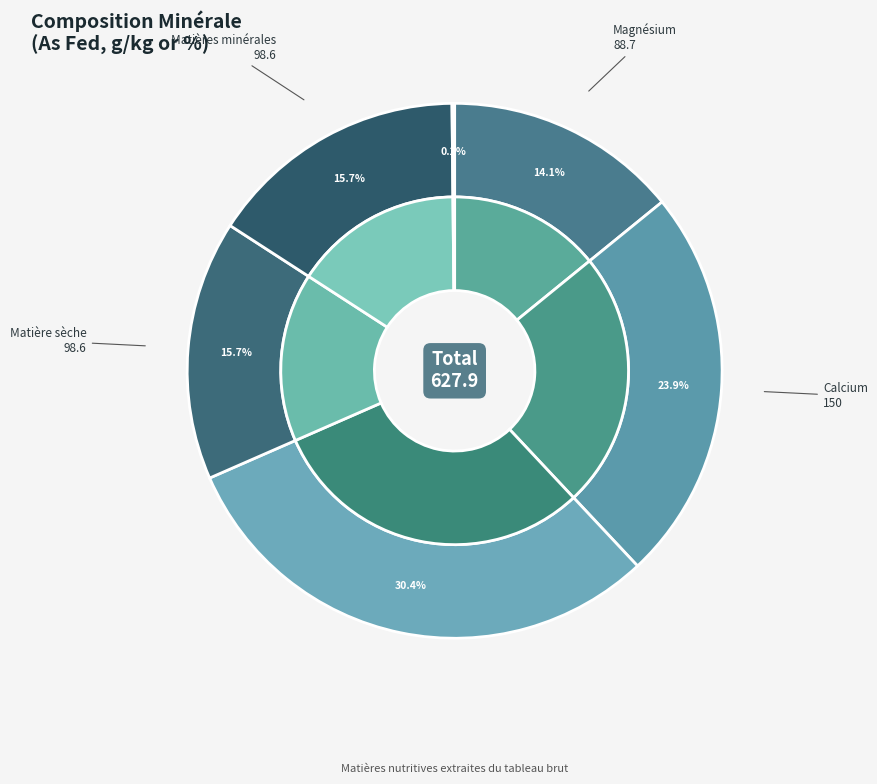

What is the change in value from Calcium to Phosphore?

+41.0